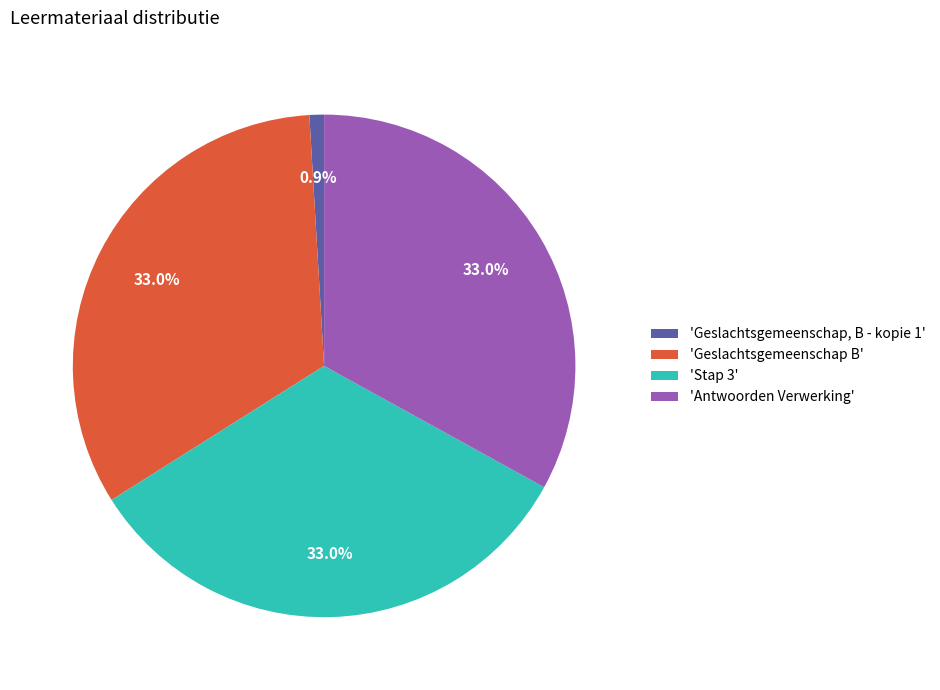

Does any single category account for the majority?

No